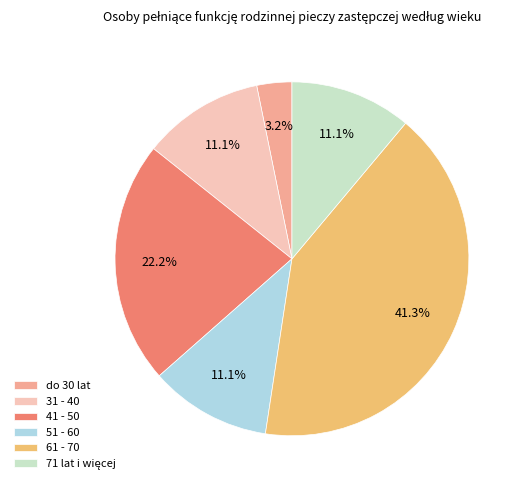

To the nearest percent, what is the average slice percentage?

17%